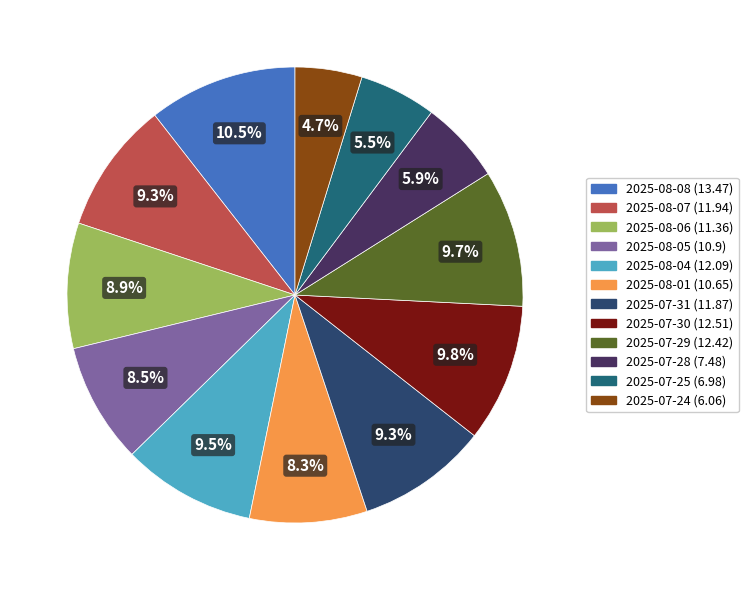

To the nearest percent, what is the average slice percentage?

8%